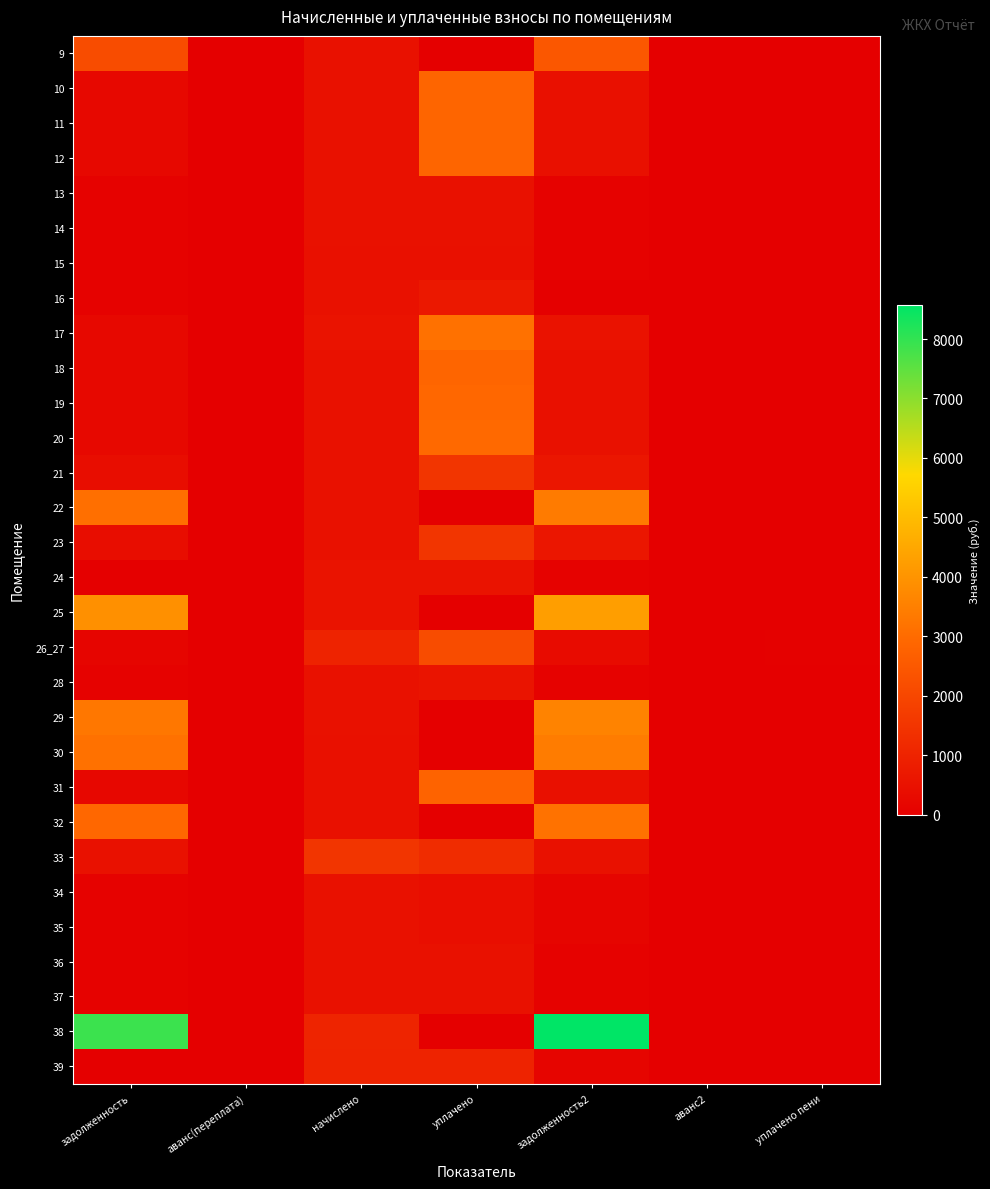

How many data points does each series have?

7